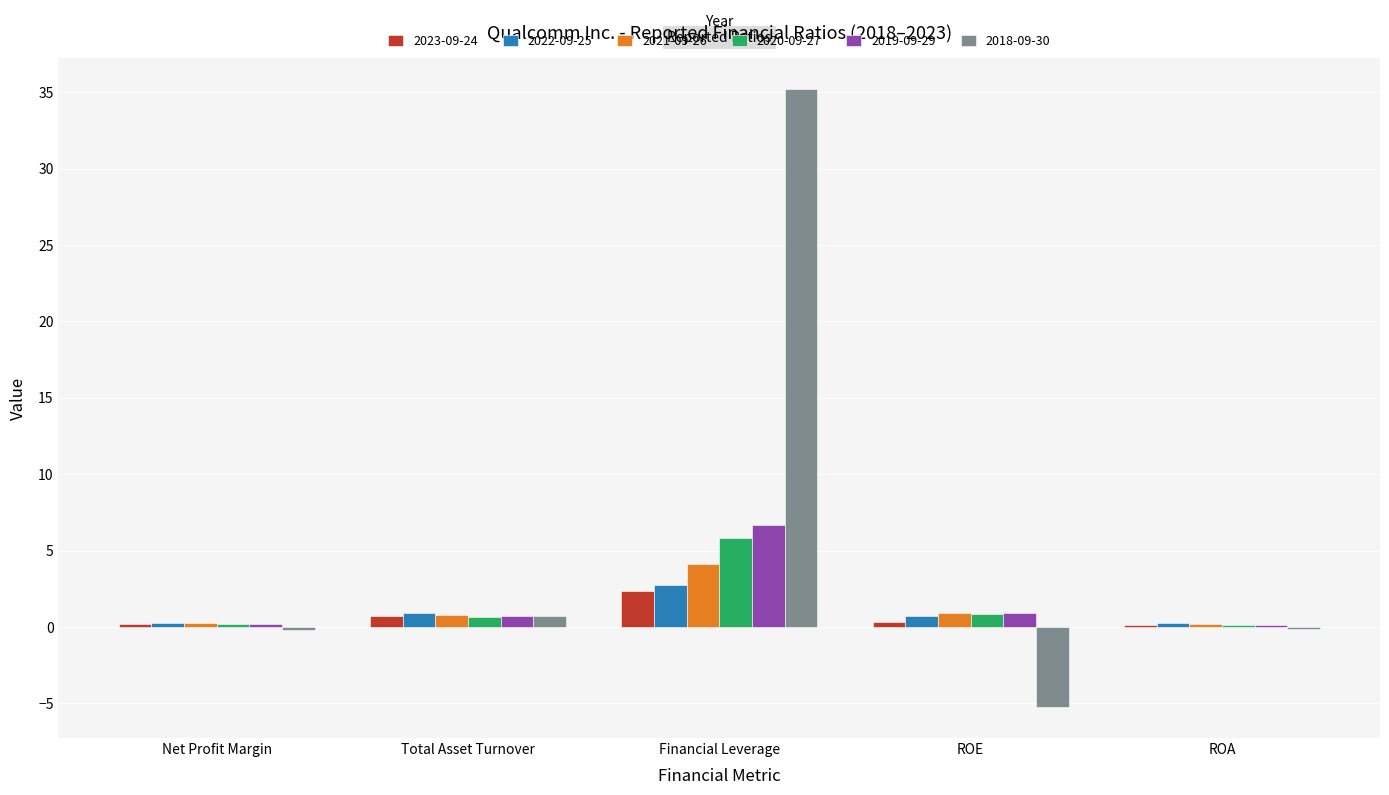

How many groups of bars are there?

5